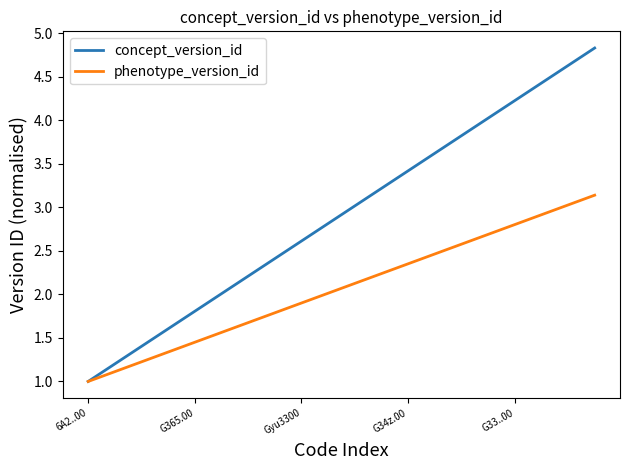

Which series has the largest total across all categories?

concept_version_id